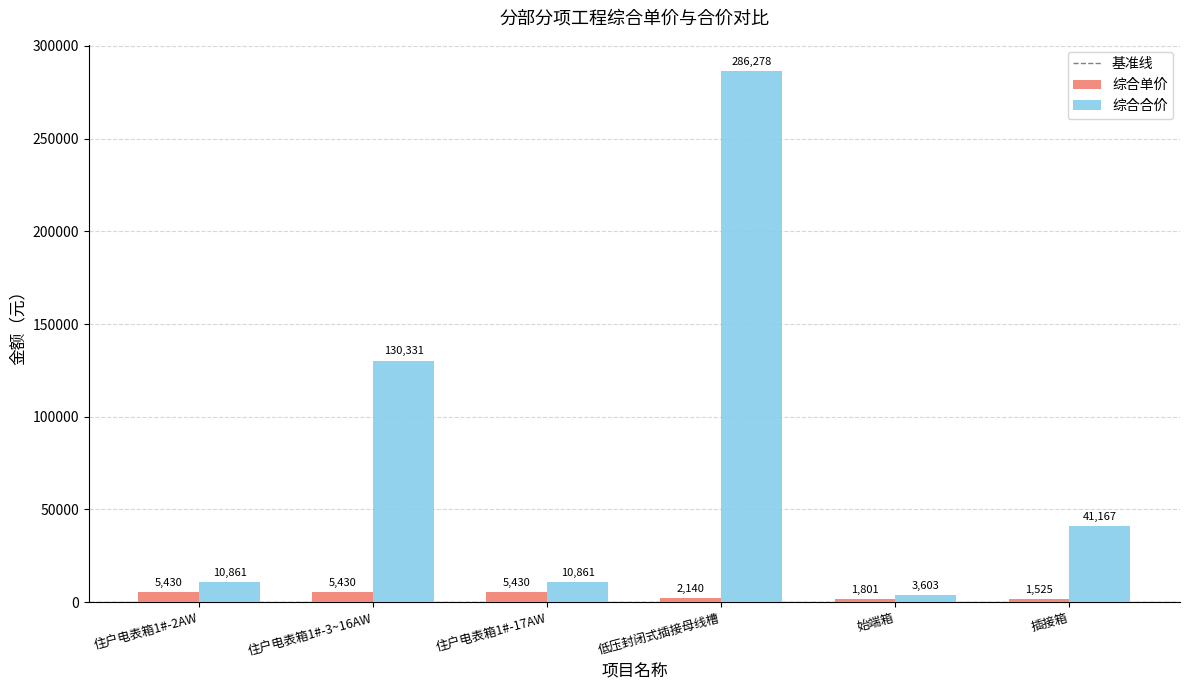

Which series has the widest spread of values?

综合合价